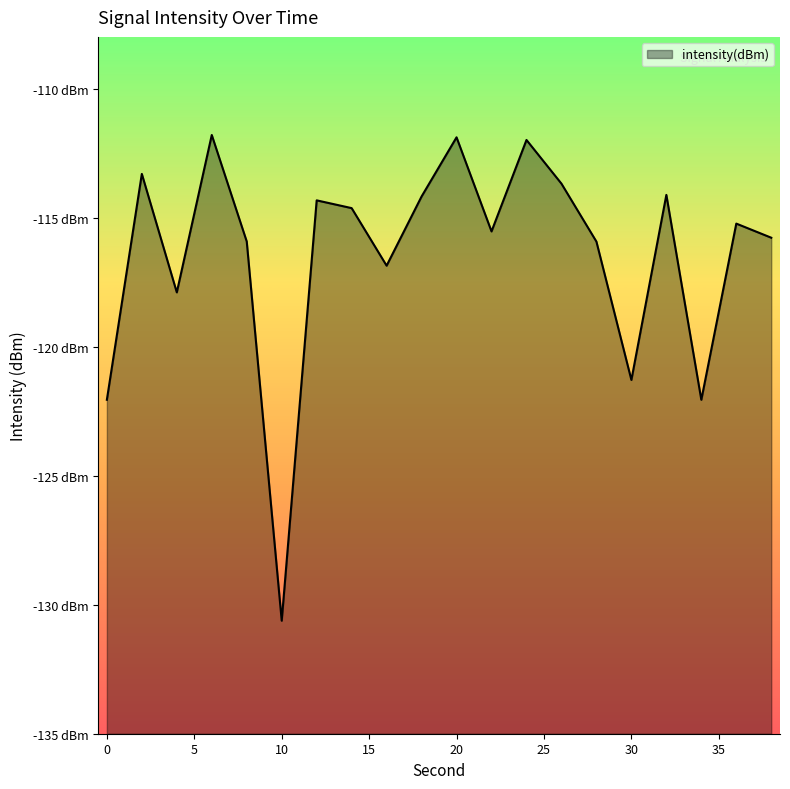

Where is the first local maximum?

2